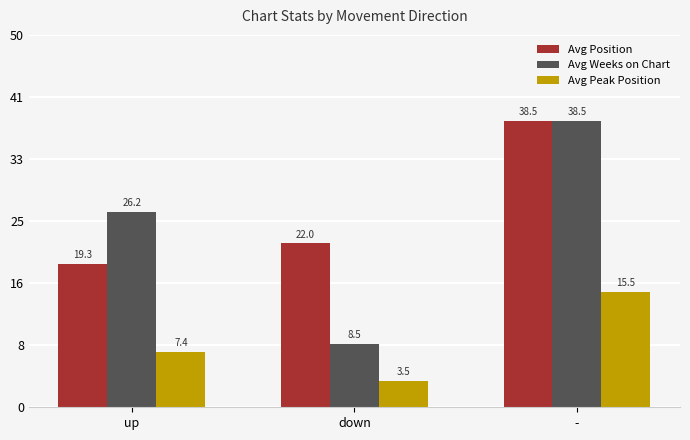

Which category has the highest value across all series?

-